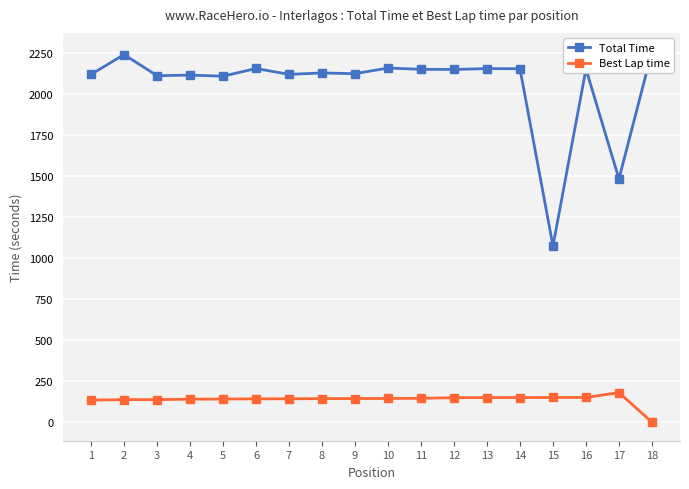

At which category is the sum across all series the highest?

2